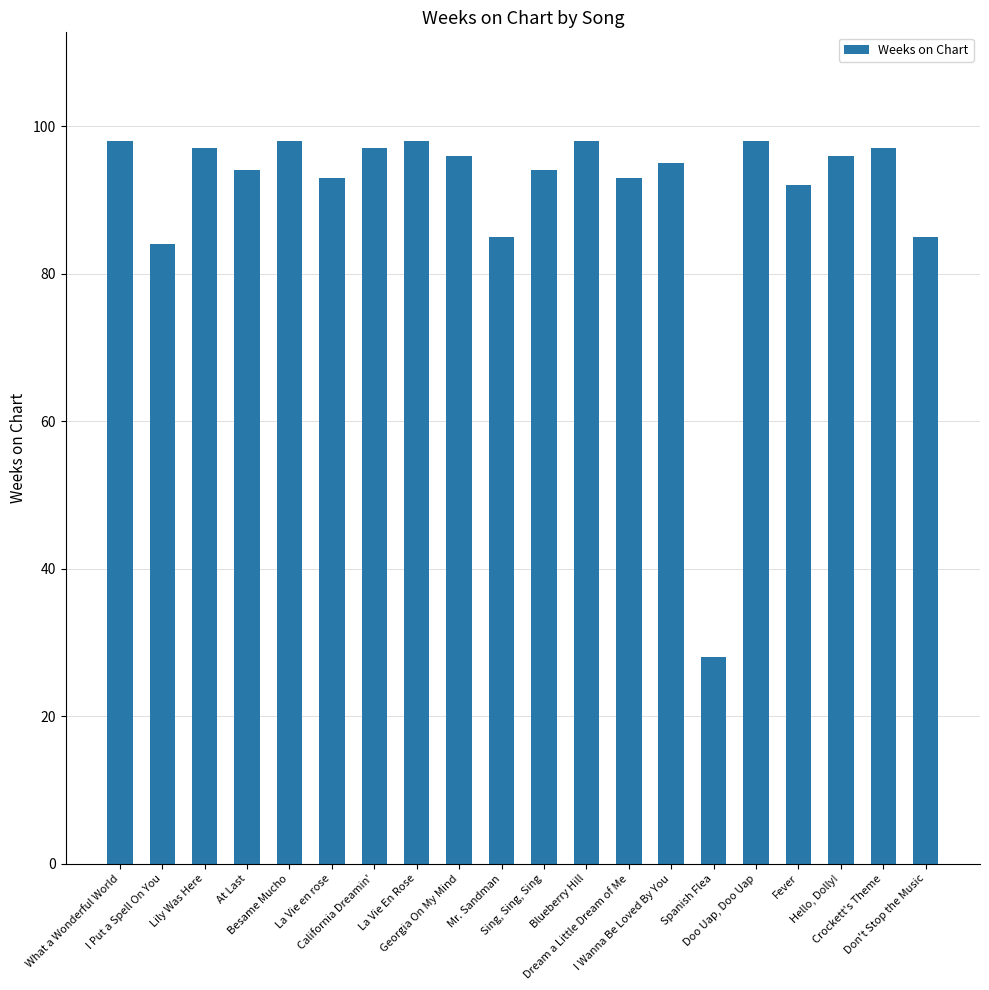

How many bars are there in total?

20